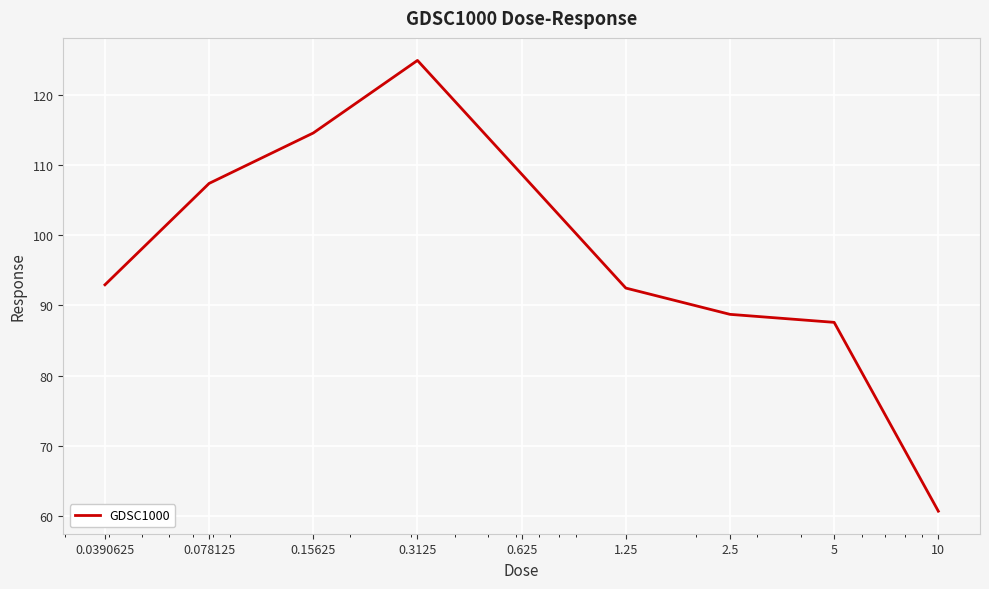

What is the smallest value displayed?

60.7